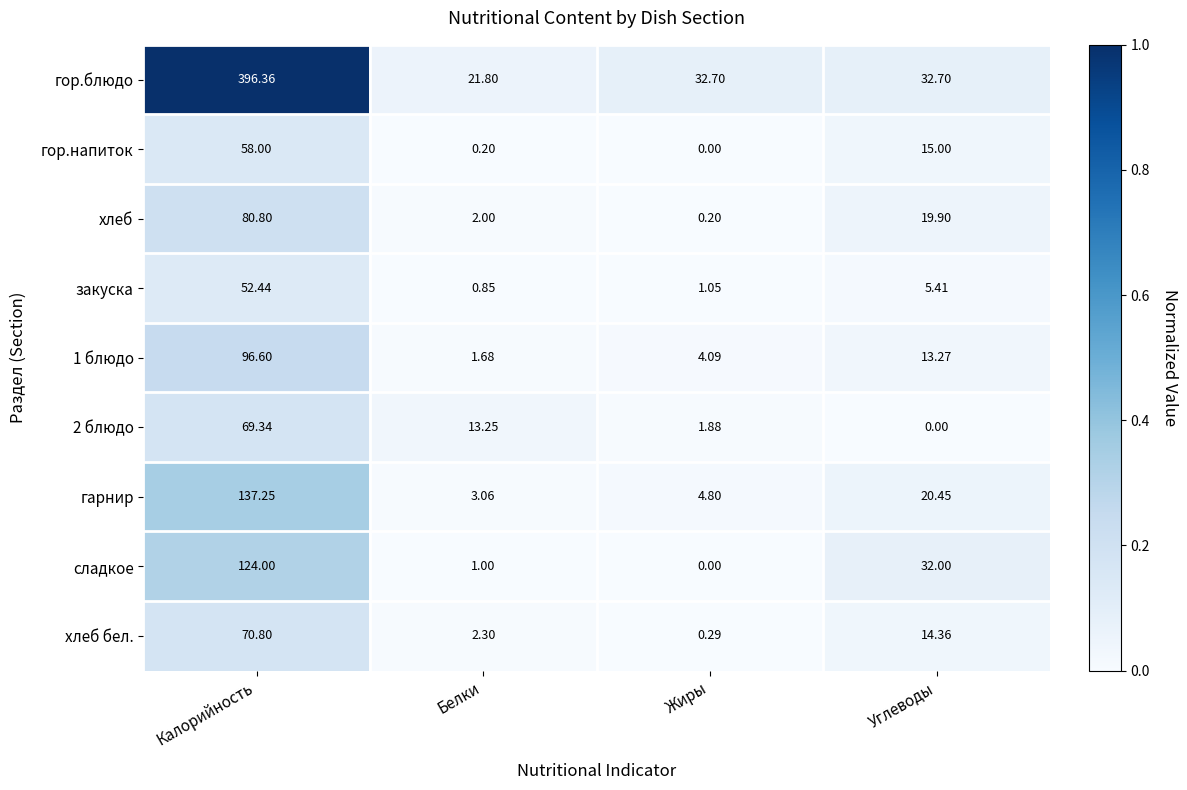

Which series has the largest total across all categories?

гор.блюдо